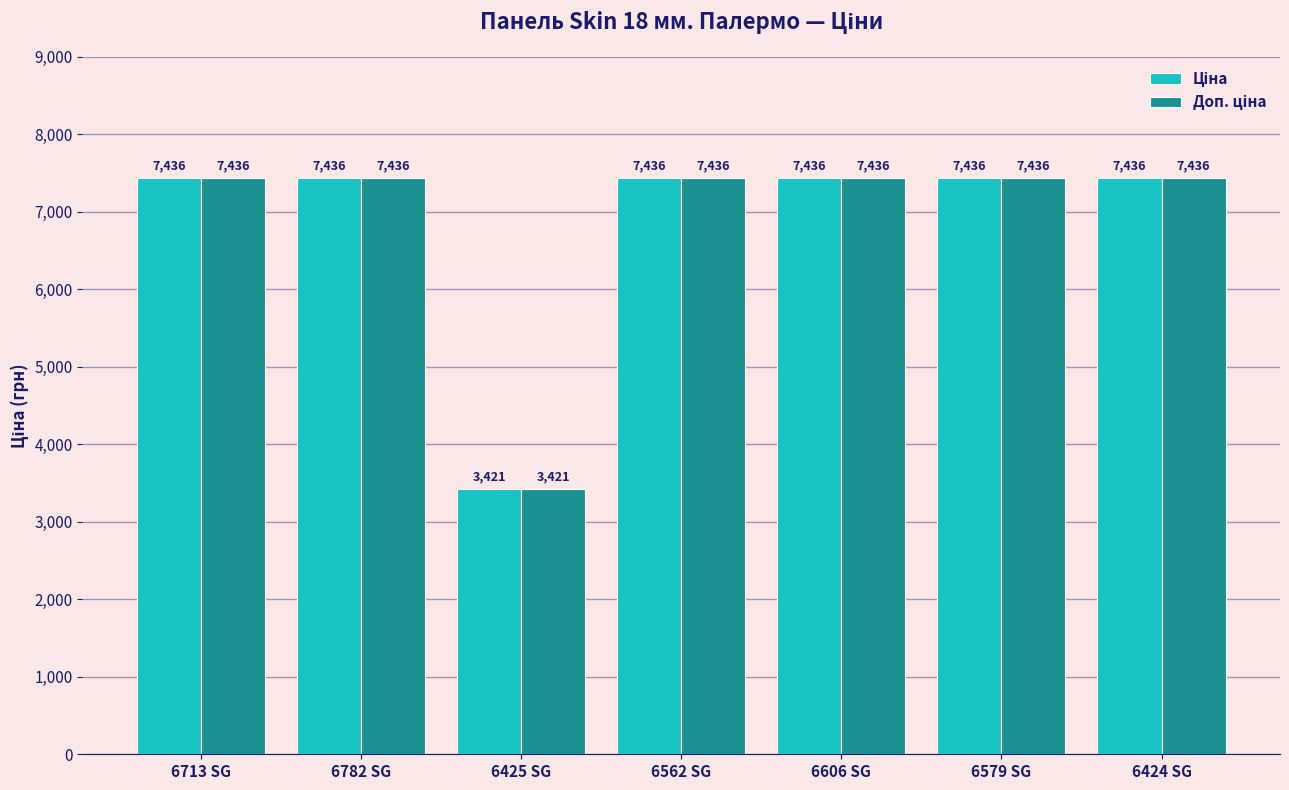

Does the chart contain any negative values?

No